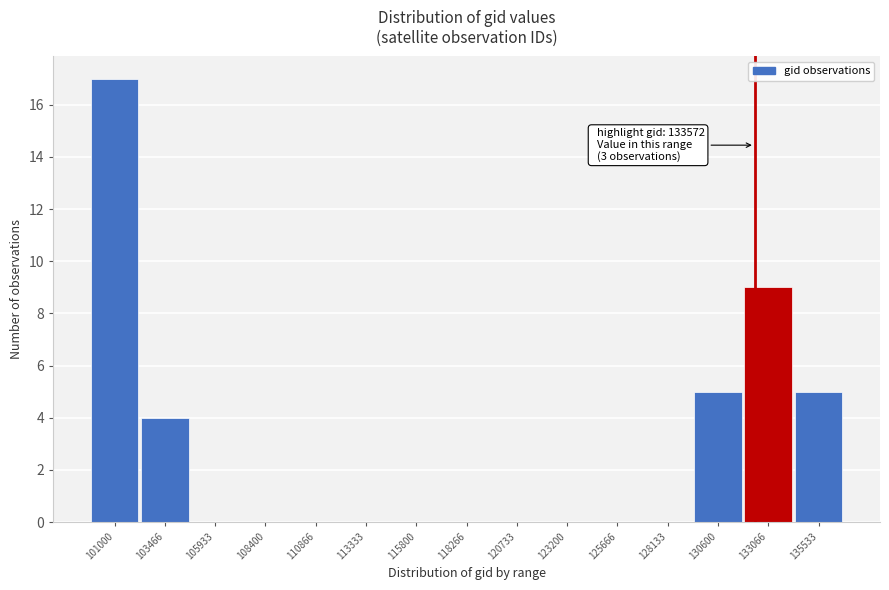

Reading right to left, extract all data points from this chart.

135533=5	133066=9	130600=5	128133=0	125666=0	123200=0	120733=0	118266=0	115800=0	113333=0	110866=0	108400=0	105933=0	103466=4	101000=17